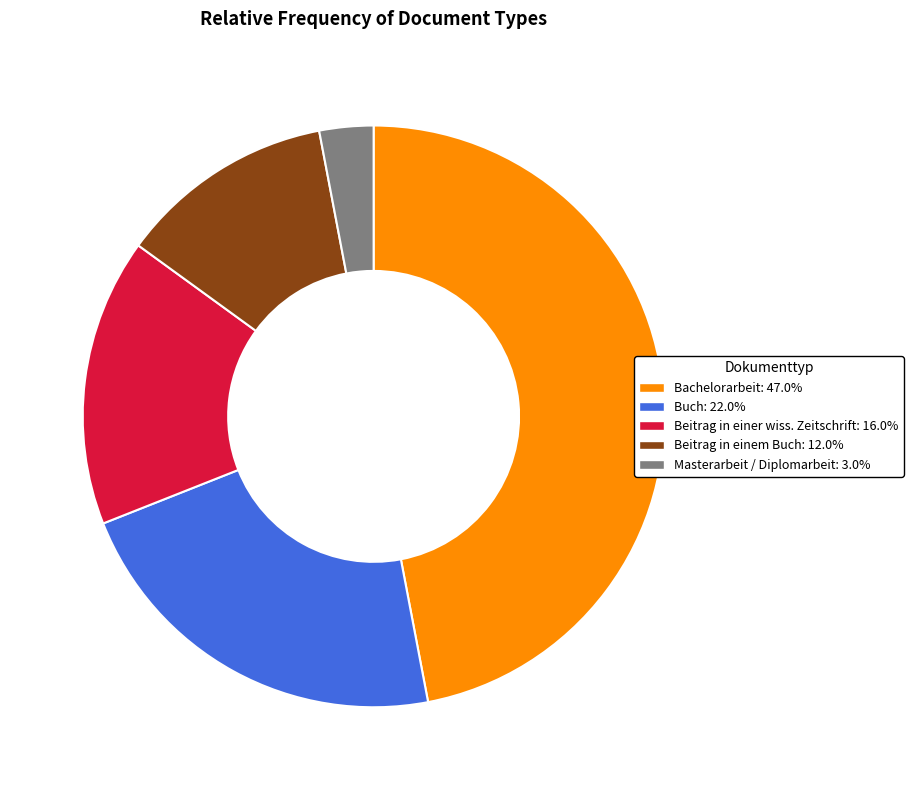

Between Masterarbeit / Diplomarbeit and Beitrag in einem Buch, which is larger?

Beitrag in einem Buch